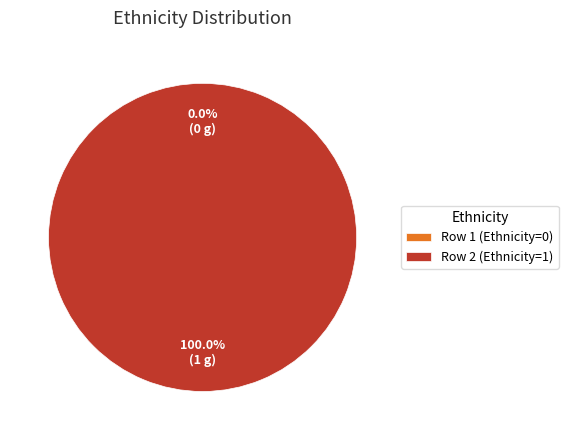

Does Row 2 (Ethnicity=1) account for over 50% of the chart?

Yes